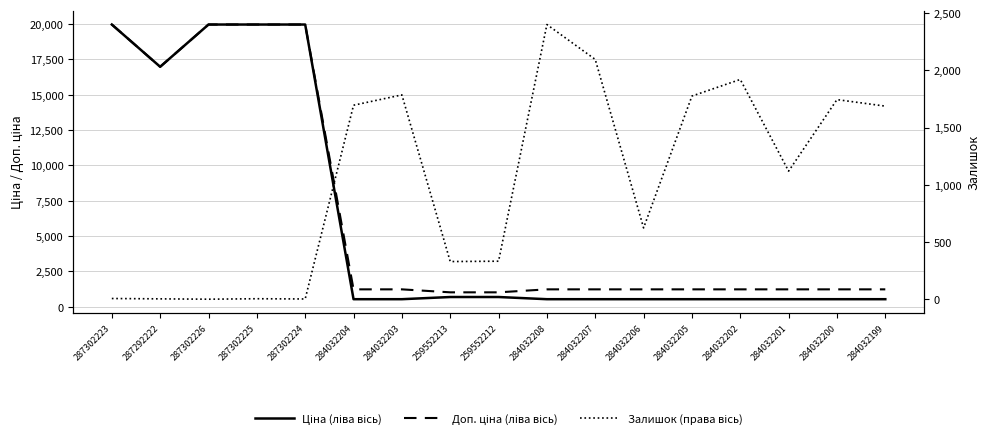

Which has a higher value, 259552212 or 284032203?

259552212